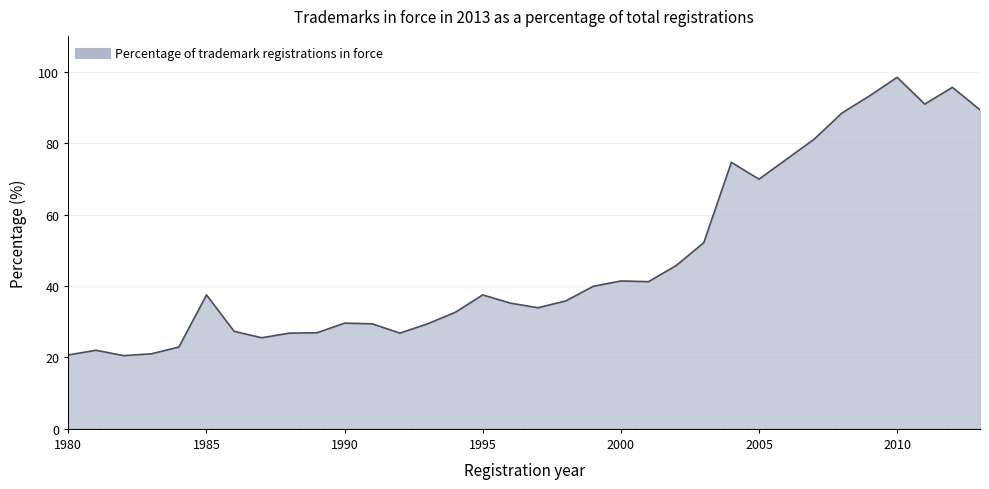

What is the difference between the maximum and minimum values?

77.9